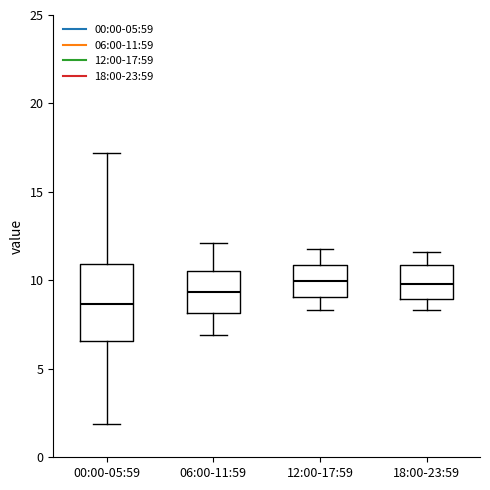

Reading left to right, read every box against the y-axis: the position of its median line, the range the box covers, and the ends of its whiskers. The values are not printed on the chart, so give them approximately, as read against the axis.

00:00-05:59: median 8.5, box 6.5 to 11.0, whiskers 2.0 to 17.0
06:00-11:59: median 9.5, box 8.0 to 10.5, whiskers 7.0 to 12.0
12:00-17:59: median 10.0, box 9.0 to 11.0, whiskers 8.5 to 12.0
18:00-23:59: median 10.0, box 9.0 to 11.0, whiskers 8.5 to 11.5